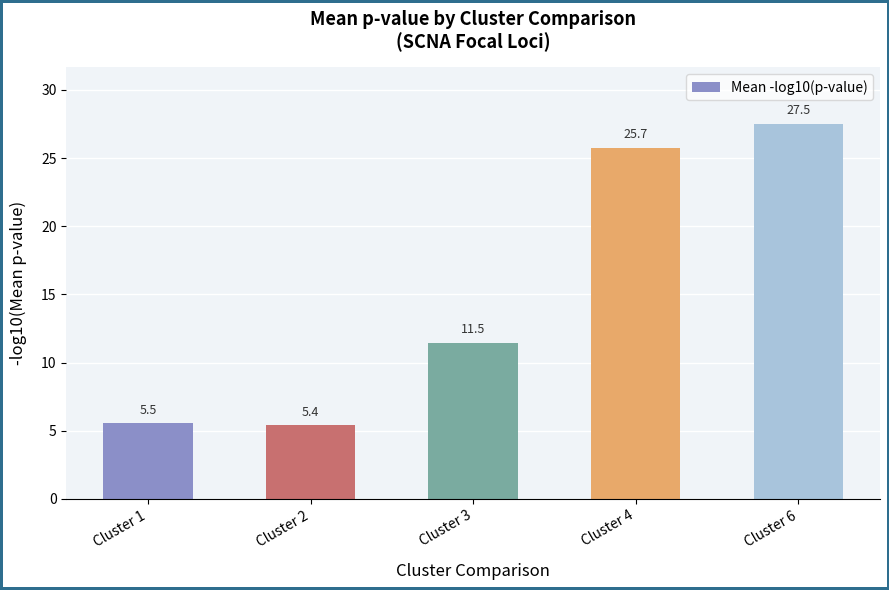

Reading right to left, list all the values displayed in this chart.

27.5	25.7	11.5	5.4	5.5